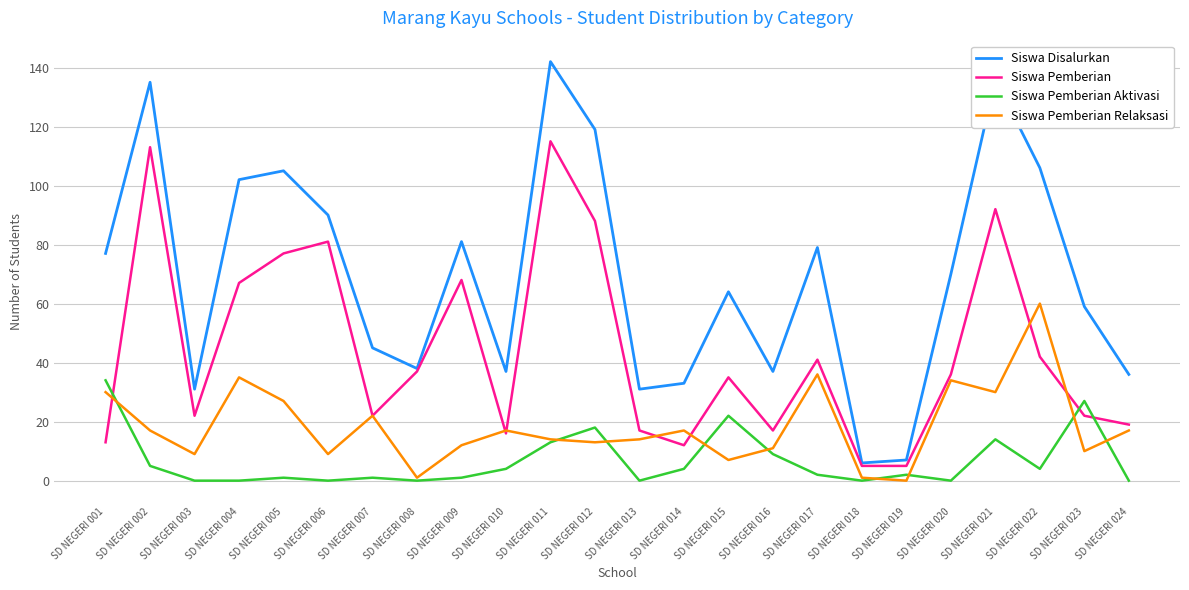

Rank the series by their average value, from lowest to highest.

Siswa Pemberian Aktivasi, Siswa Pemberian Relaksasi, Siswa Pemberian, Siswa Disalurkan